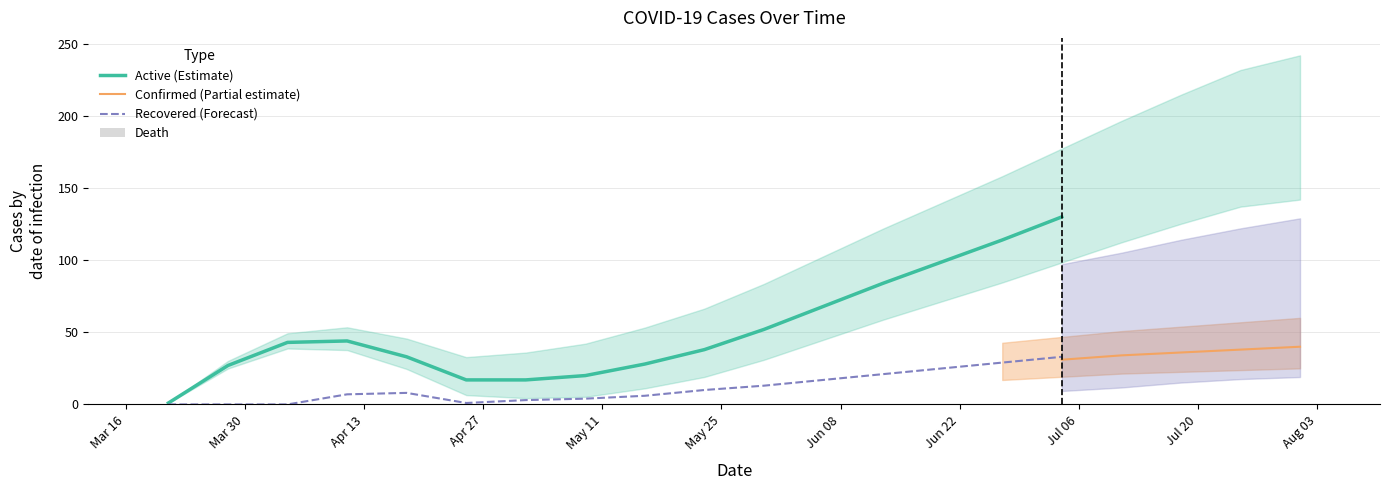

Which series has the largest total across all categories?

Active